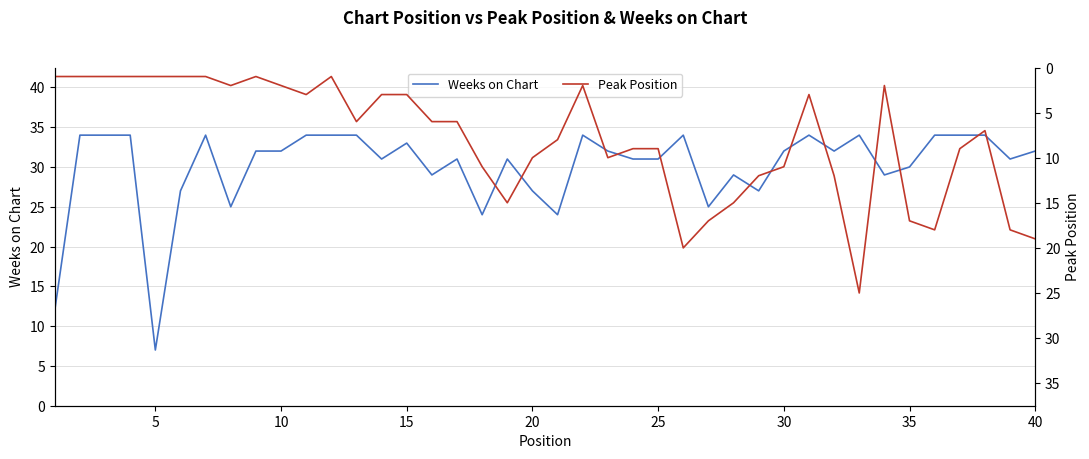

What is the minimum value for Weeks on Chart?

7